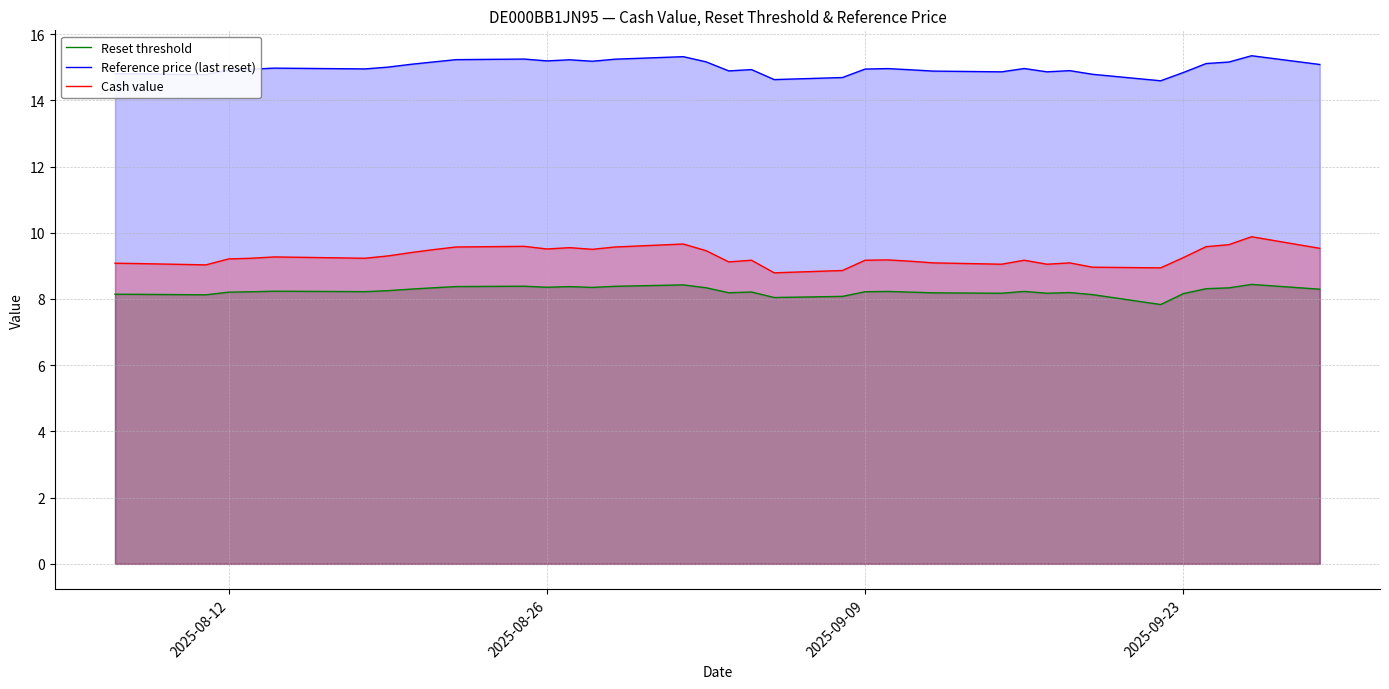

What is the value of the Cash value point at the 21st from the left?

8.8